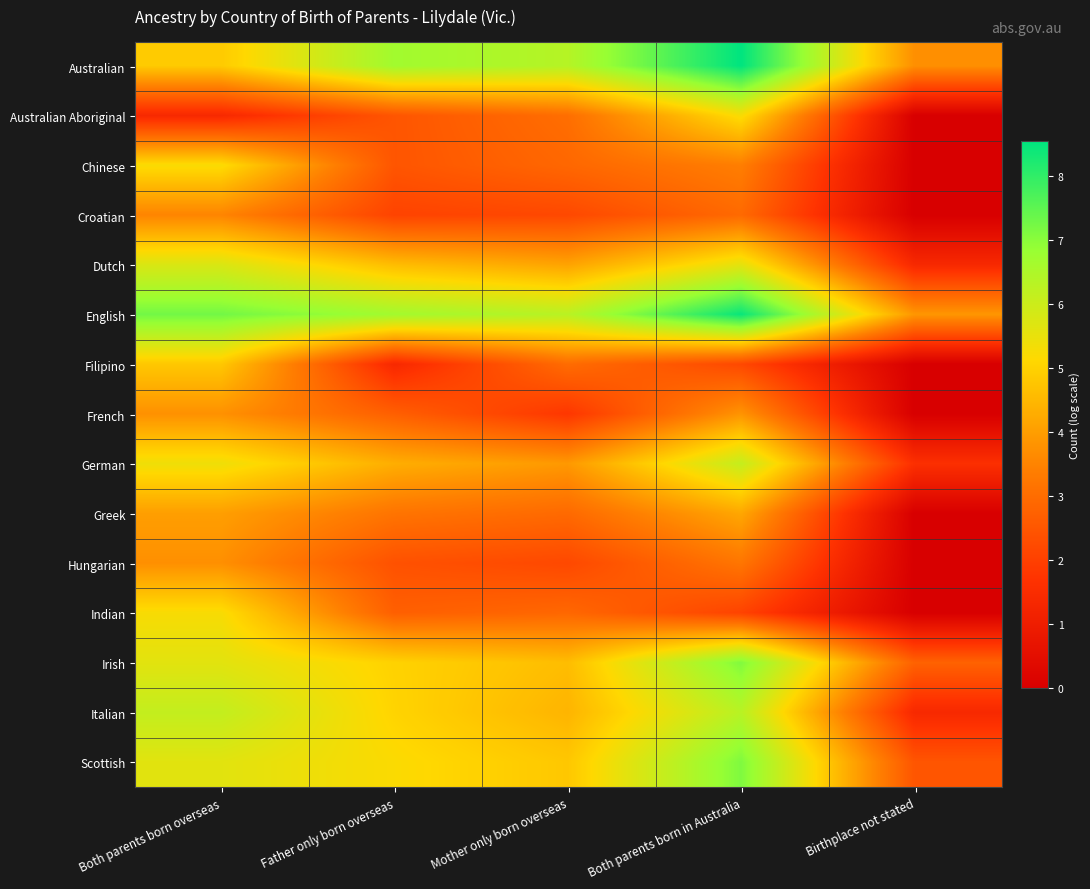

Which label corresponds to the largest value in the chart?

Both parents born in Australia